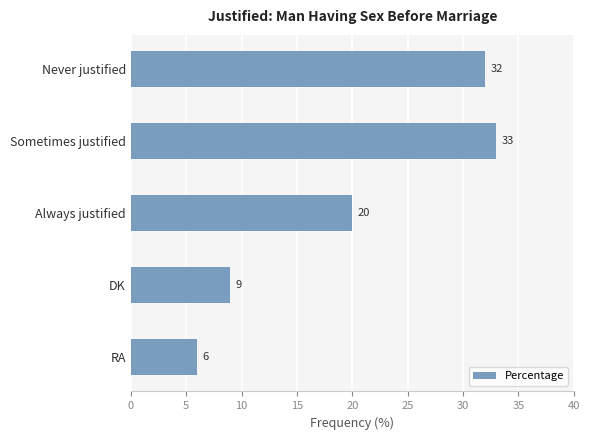

What is the maximum value shown in the chart?

33